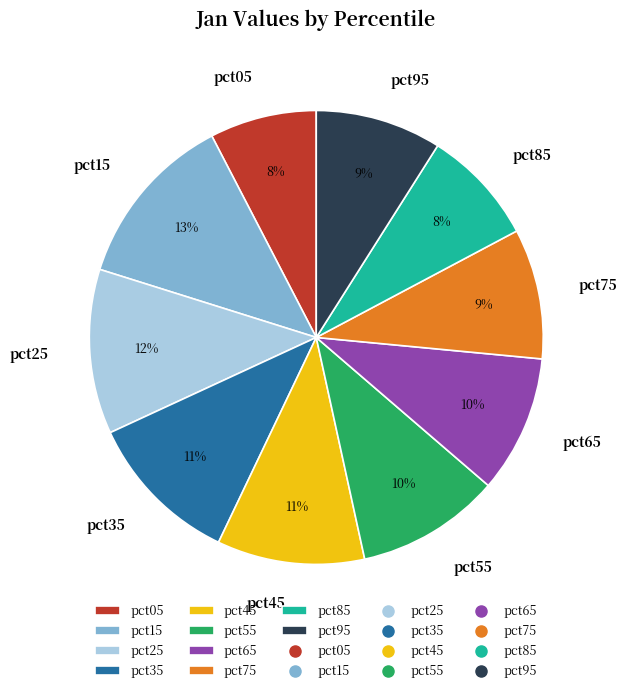

To the nearest percent, what is the difference between the largest and smallest slice percentages?

5%